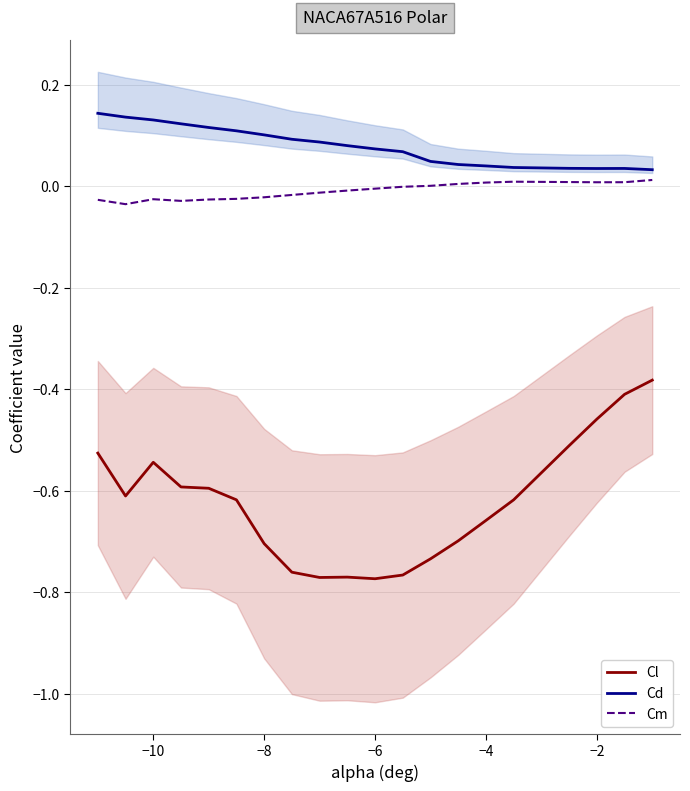

How many values in Cm are above zero?

8